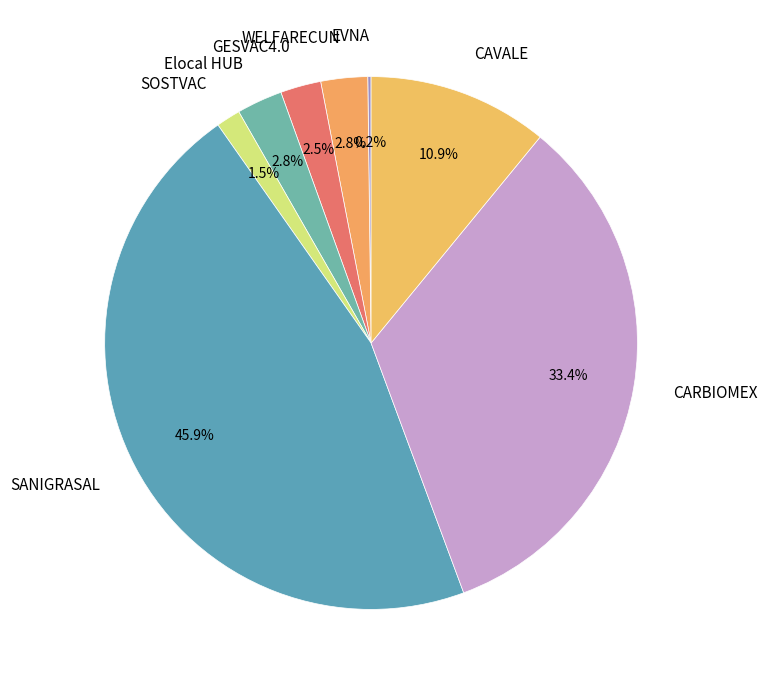

What percentage is NOT represented by CARBIOMEX?

66.6%